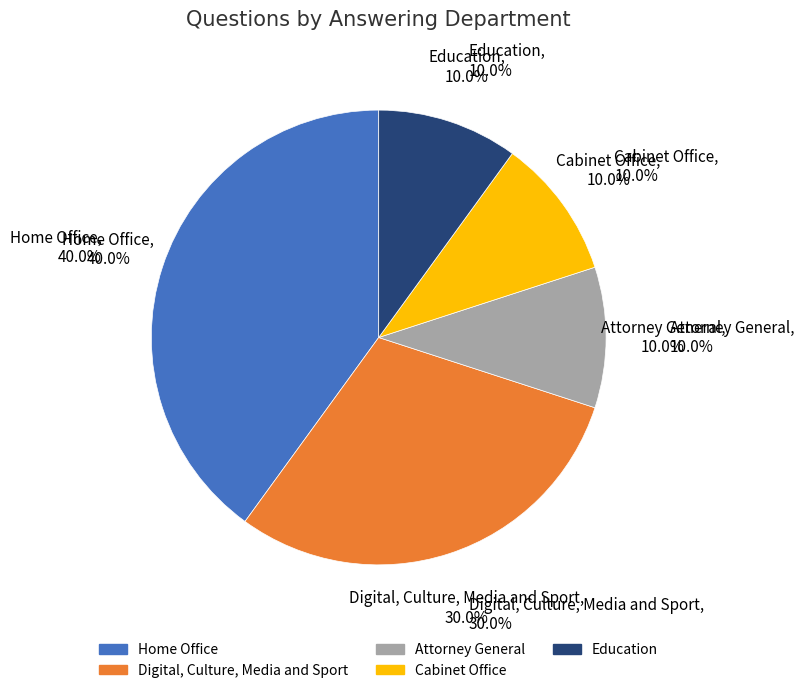

To the nearest percent, what percentage of the pie is Cabinet Office?

10%